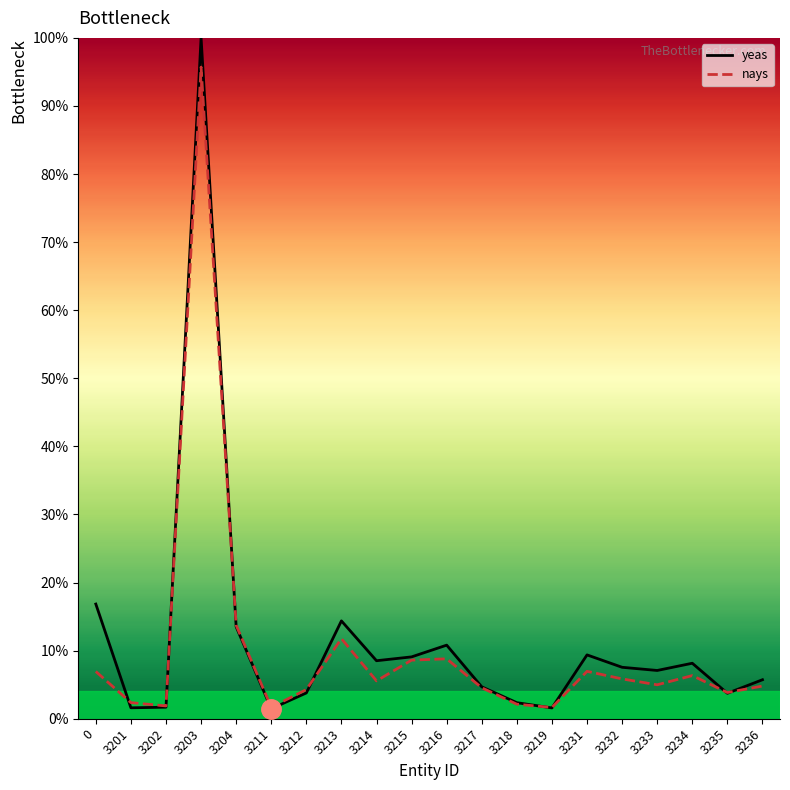

Which series has the largest range (max minus min)?

yeas